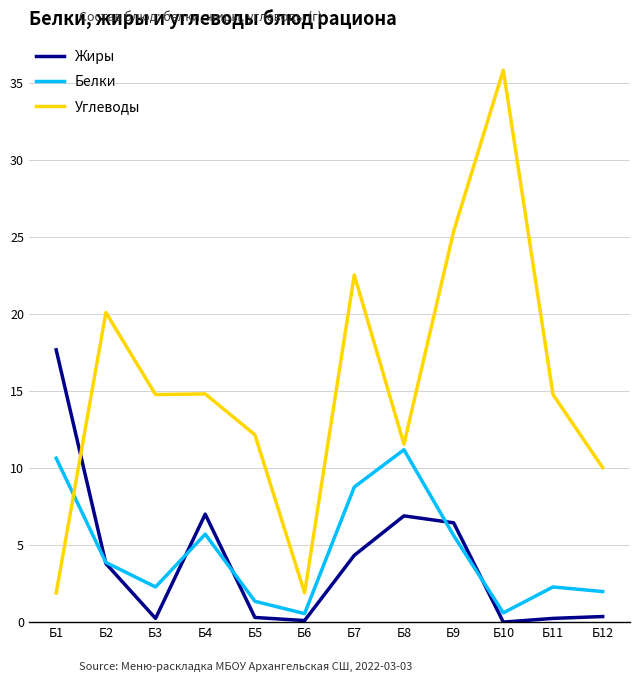

Which series has the largest total across all categories?

Углеводы